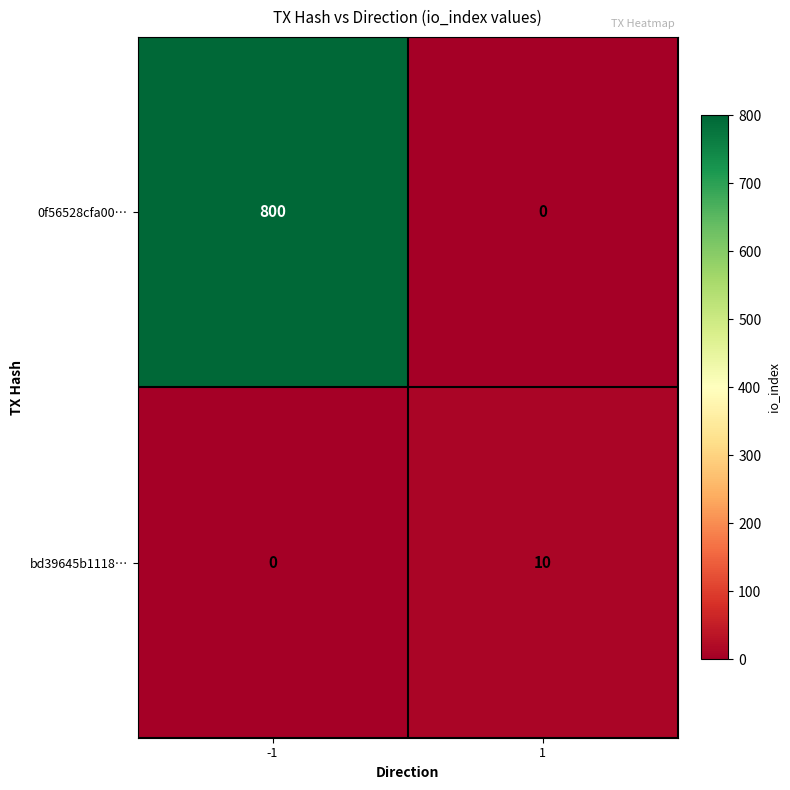

How many values in the 0f56528cfa00… series are below 800?

1